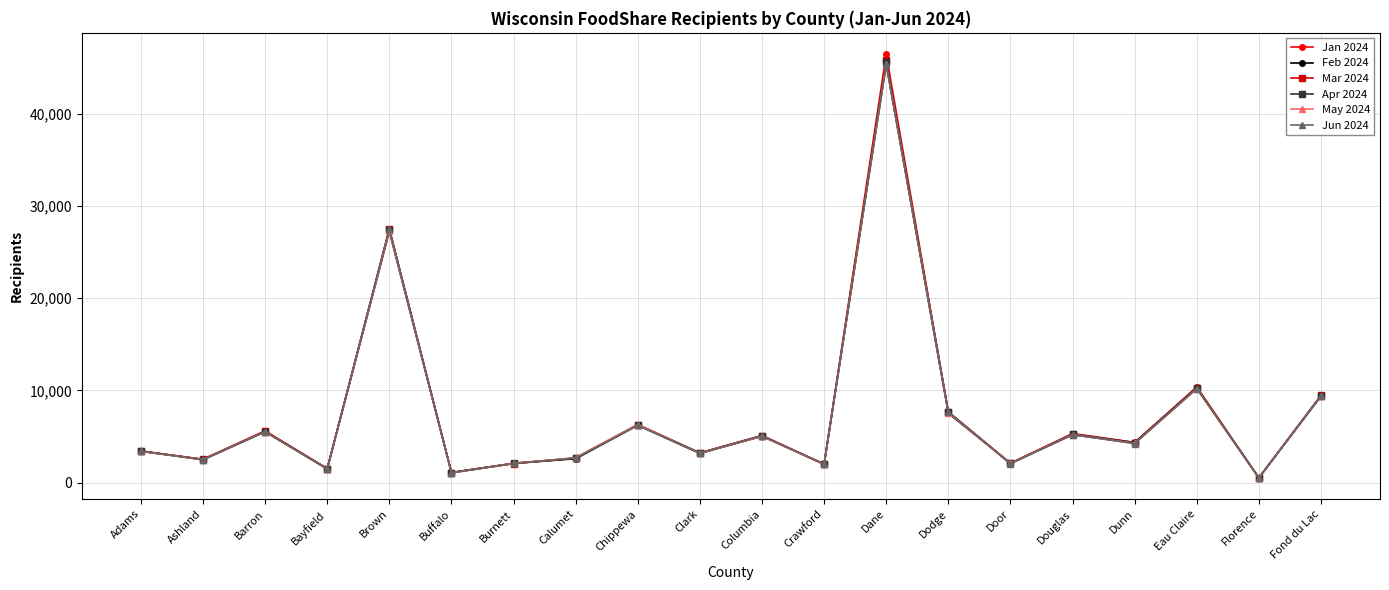

What are all the series names shown in the legend?

Jan 2024, Feb 2024, Mar 2024, Apr 2024, May 2024, Jun 2024